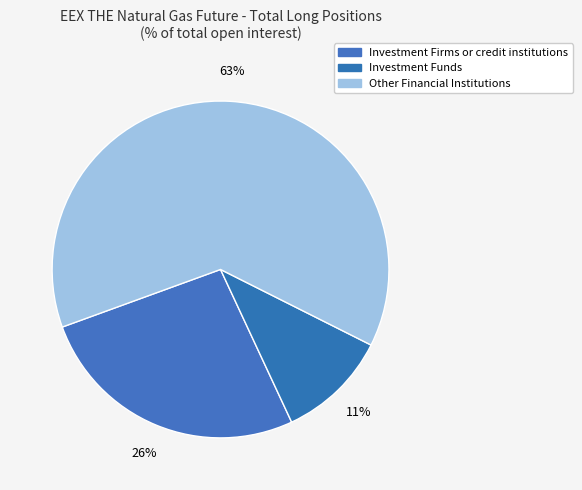

How many slices are in this pie chart?

3